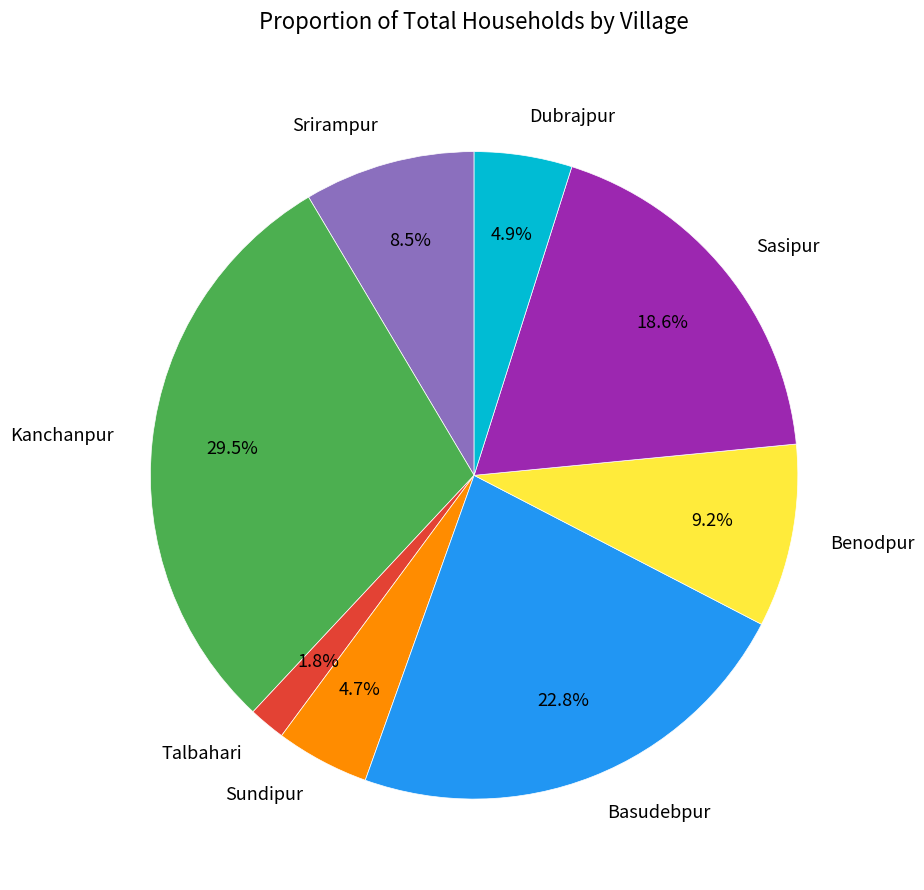

Does Talbahari represent more than half of the total?

No